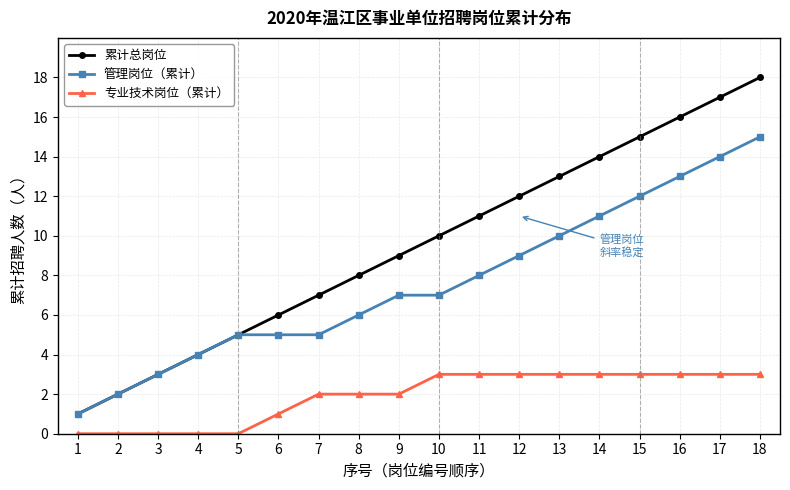

What is the spread (max minus min) of values at 8?

6